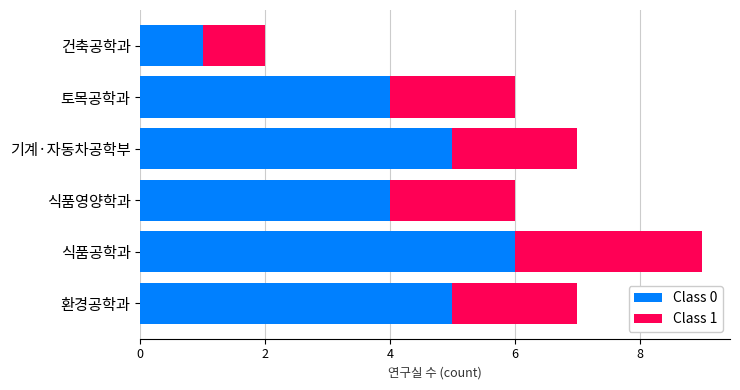

What is the difference between the Class 0 values at 식품공학과 and 건축공학과?

5